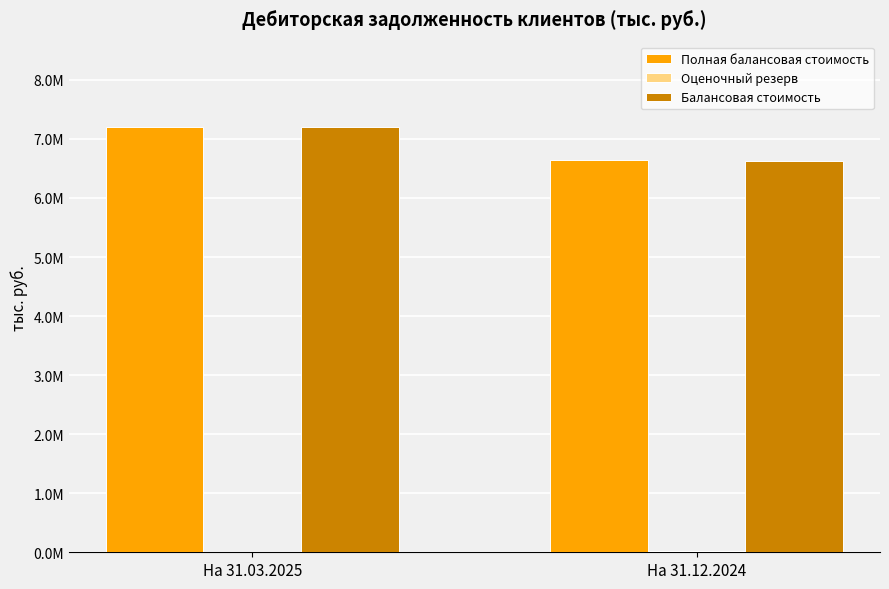

Reading left to right, extract all data points from this chart.

Полная балансовая стоимость: На 31.03.2025=7206294.2	На 31.12.2024=6640163.1
Оценочный резерв: На 31.03.2025=0.0	На 31.12.2024=15822.4
Балансовая стоимость: На 31.03.2025=7206294.2	На 31.12.2024=6624340.8